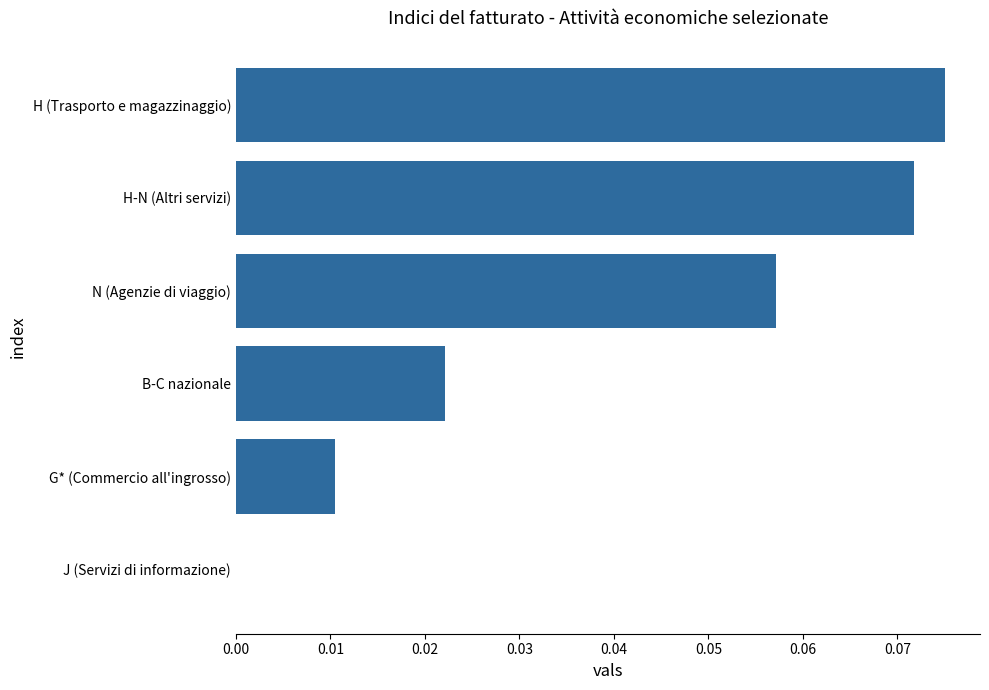

The chart shows a value of 0.0 at G* (Commercio all'ingrosso). True or false?

True